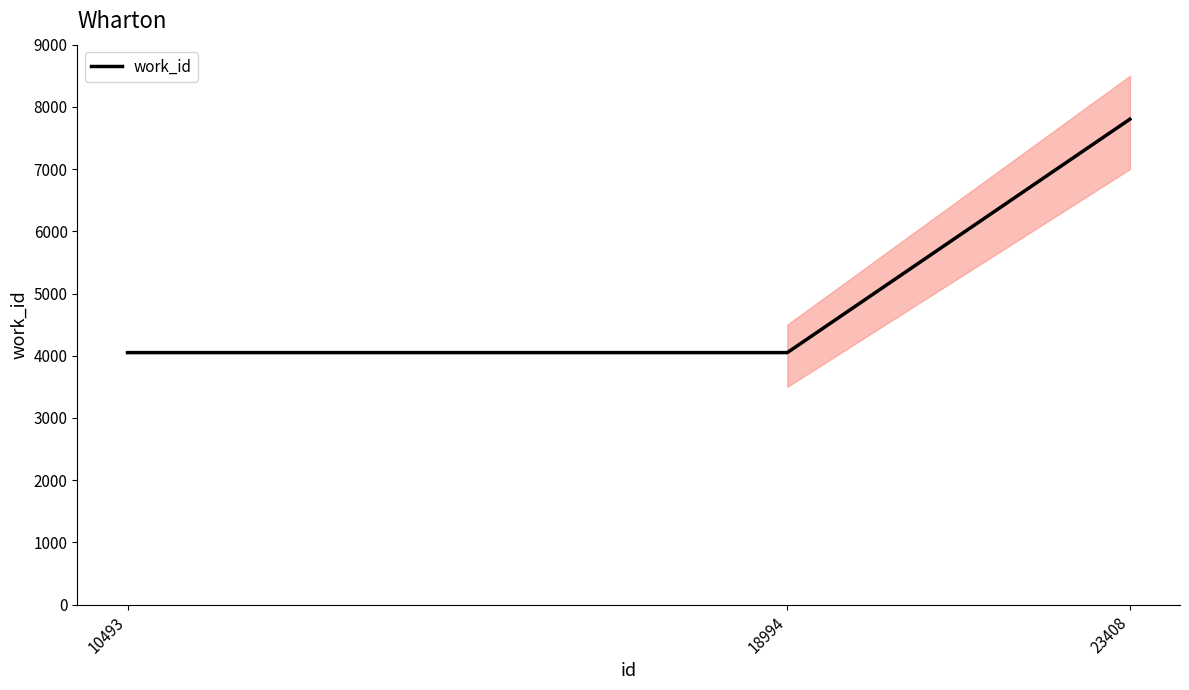

List the labels in order of value, smallest first.

10493, 18994, 23408